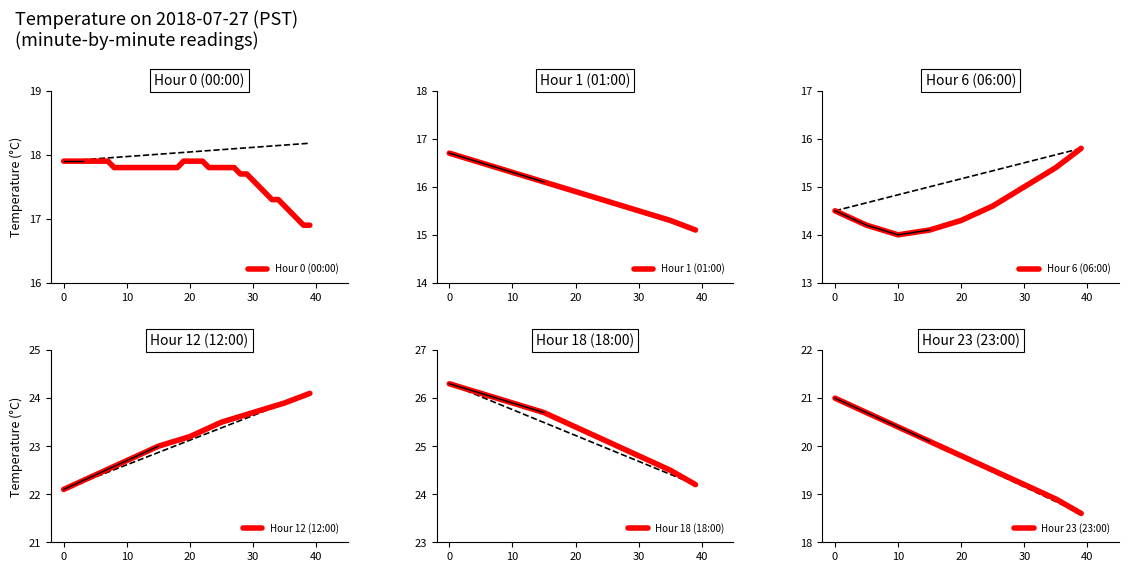

Is it true that Hour 1 (01:00) equals 15.5 at 30?

True